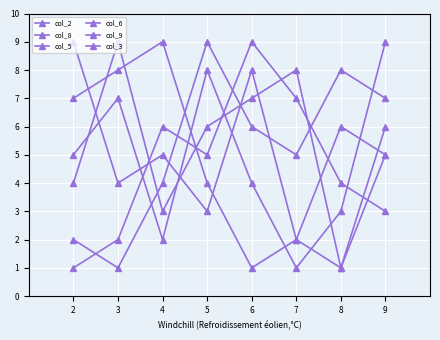

Count the number of categories in the chart.

8